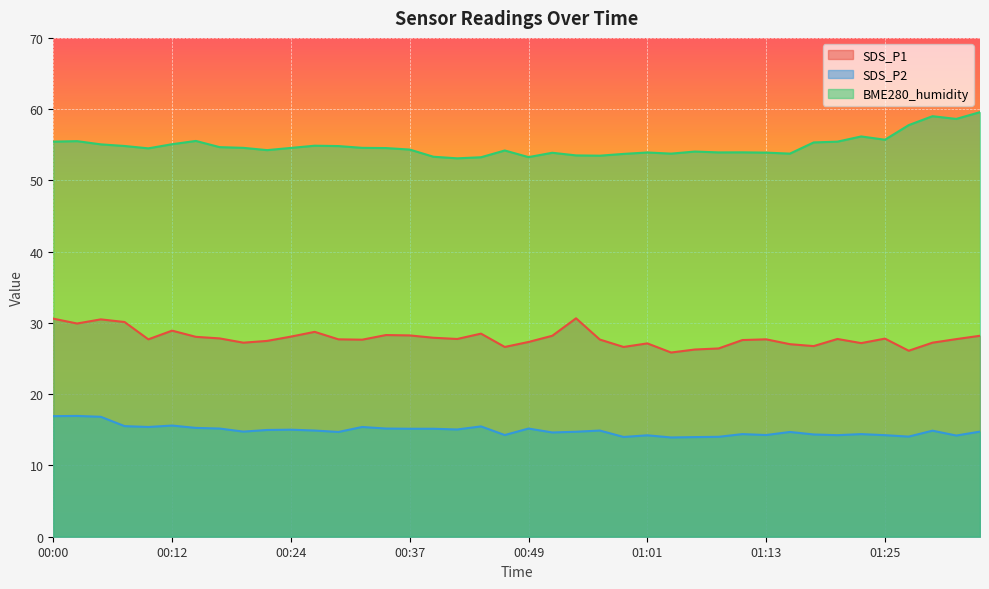

Rank the categories by BME280_humidity value from highest to lowest.

01:35, 01:30, 01:32, 01:28, 01:23, 01:25, 00:15, 00:03, 00:00, 01:20, 01:18, 00:12, 00:05, 00:27, 00:07, 00:29, 00:17, 00:20, 00:32, 00:24, 00:34, 00:10, 00:37, 00:22, 00:46, 01:06, 01:11, 01:08, 01:01, 01:13, 00:51, 01:03, 01:15, 00:58, 00:54, 00:56, 00:39, 00:49, 00:44, 00:41